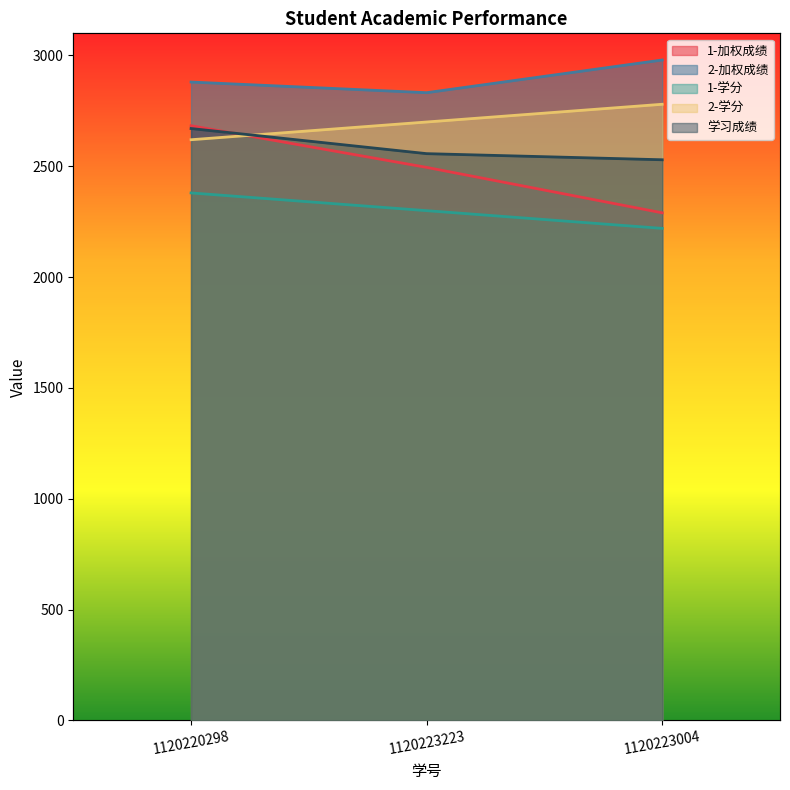

The 1-加权成绩 series shows 2495.2 at 1120223223. True or false?

True